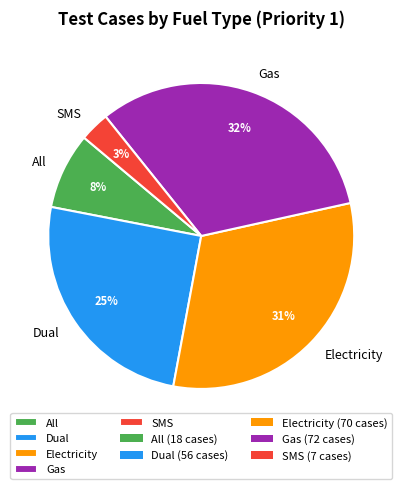

Approximately how many times larger is the value at Gas compared to All?

4.0